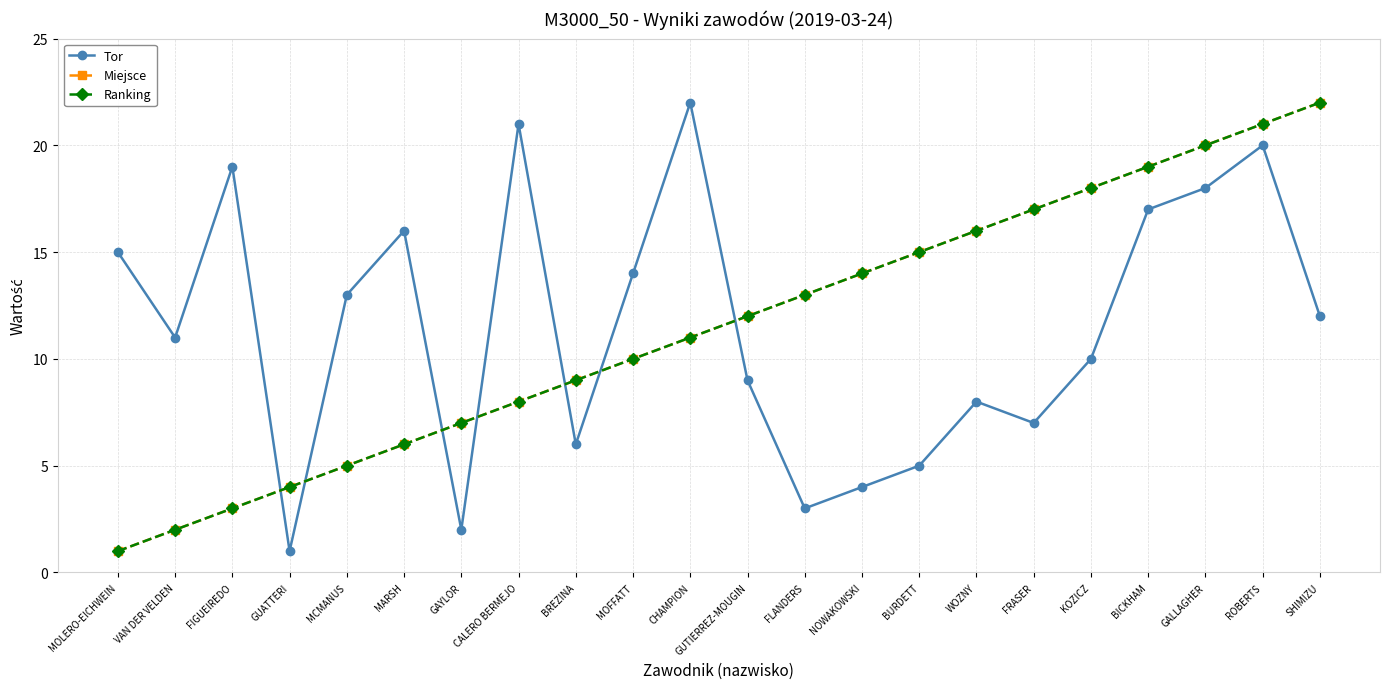

Reading right to left, transcribe all the data shown in this chart.

Tor: 12	20	18	17	10	7	8	5	4	3	9	22	14	6	21	2	16	13	1	19	11	15
Miejsce: 22	21	20	19	18	17	16	15	14	13	12	11	10	9	8	7	6	5	4	3	2	1
Ranking: 22	21	20	19	18	17	16	15	14	13	12	11	10	9	8	7	6	5	4	3	2	1